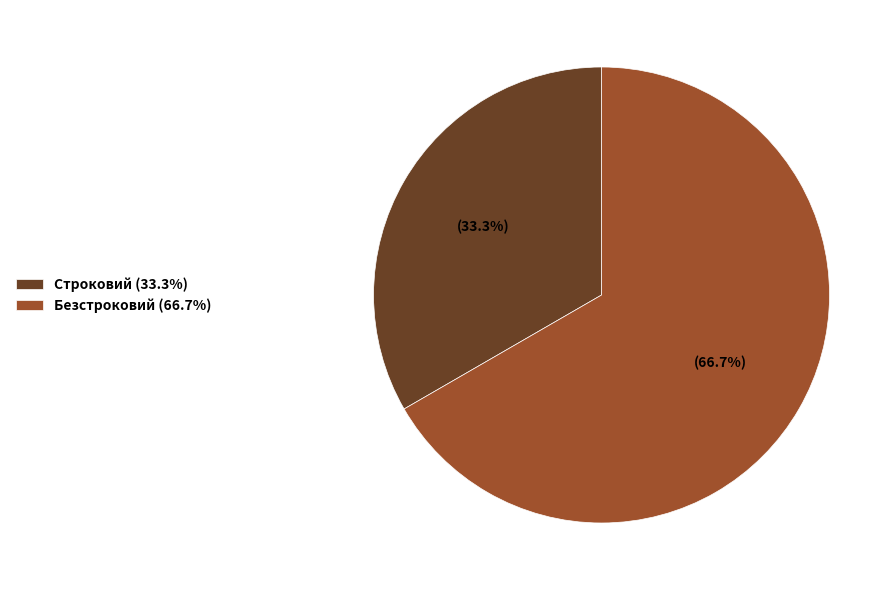

Rank the categories by value from highest to lowest.

Безстроковий, Строковий